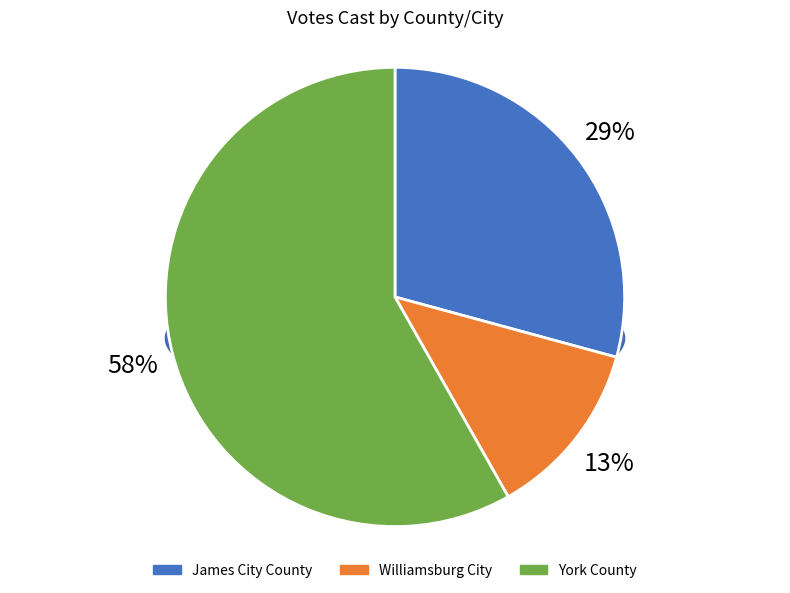

How many segments does this pie chart have?

3